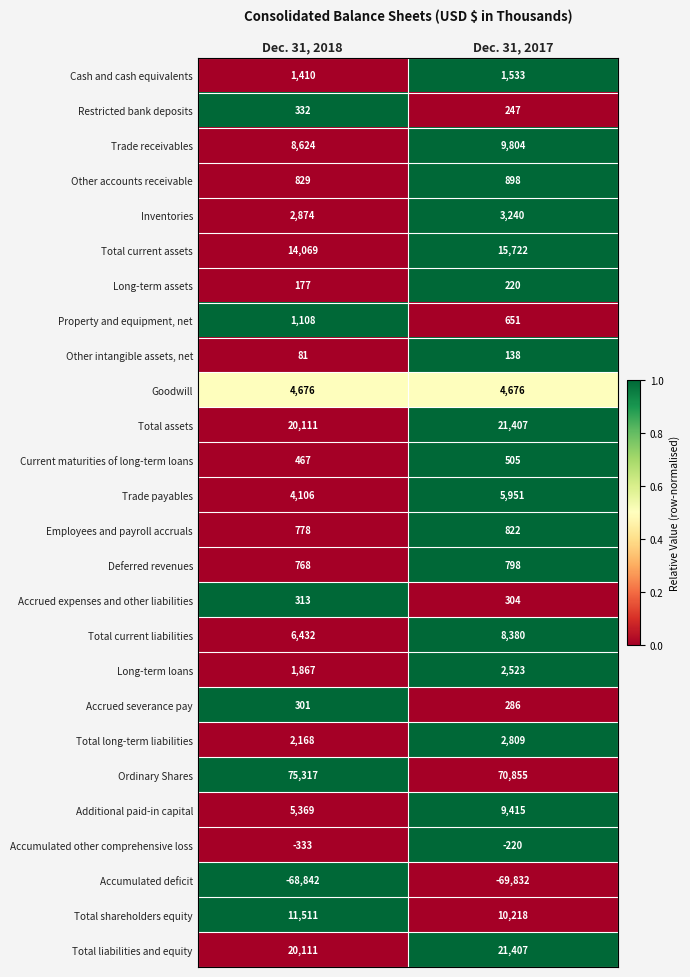

At which label is Trade receivables closest to 9214?

Dec. 31, 2018